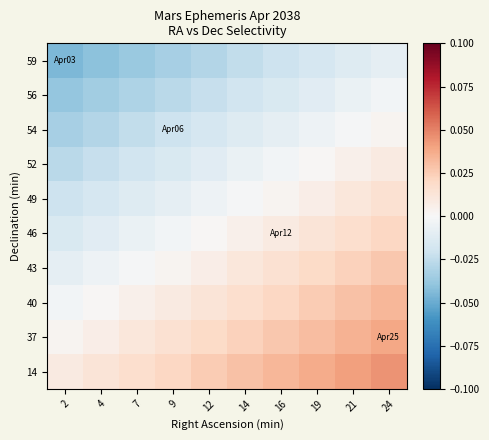

At which category does the chart reach its peak across all series?

24